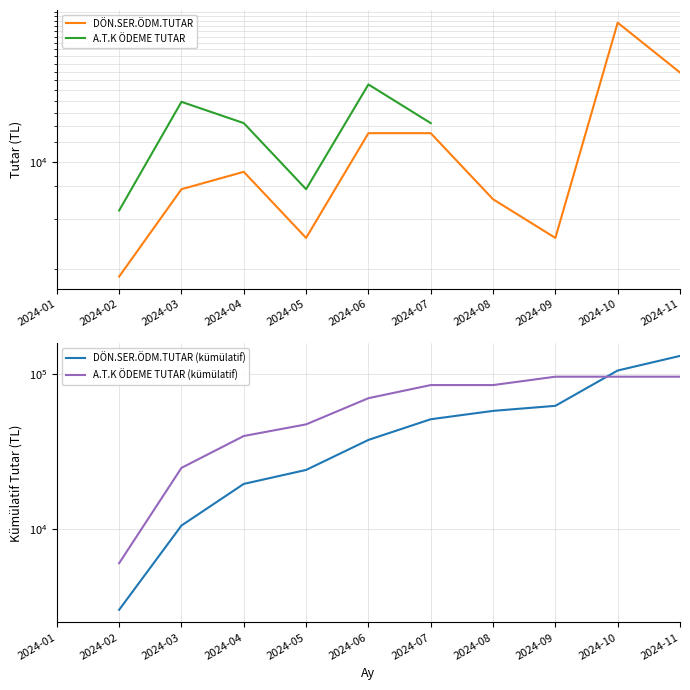

At 2024-09, list the series in order from smallest to largest.

DÖN.SER.ÖDM.TUTAR, A.T.K ÖDEME TUTAR, DÖN.SER.ÖDM.TUTAR (kümülatif), A.T.K ÖDEME TUTAR (kümülatif)